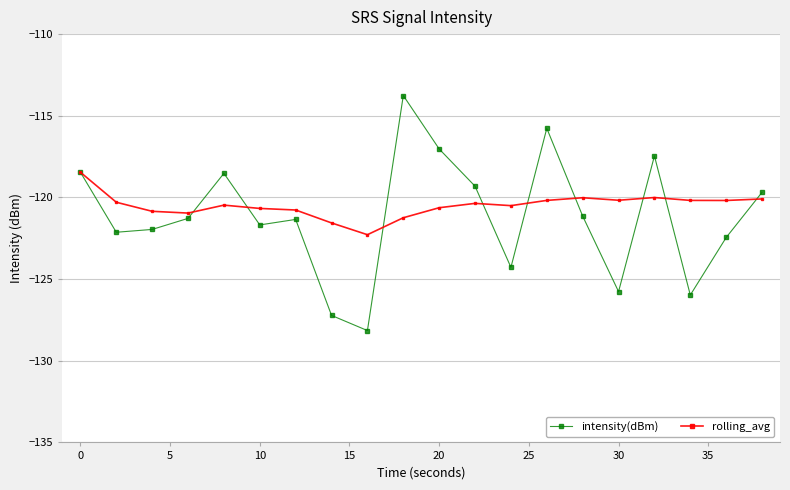

What is the value of the rolling_avg point at the 11th from the left?

-120.6